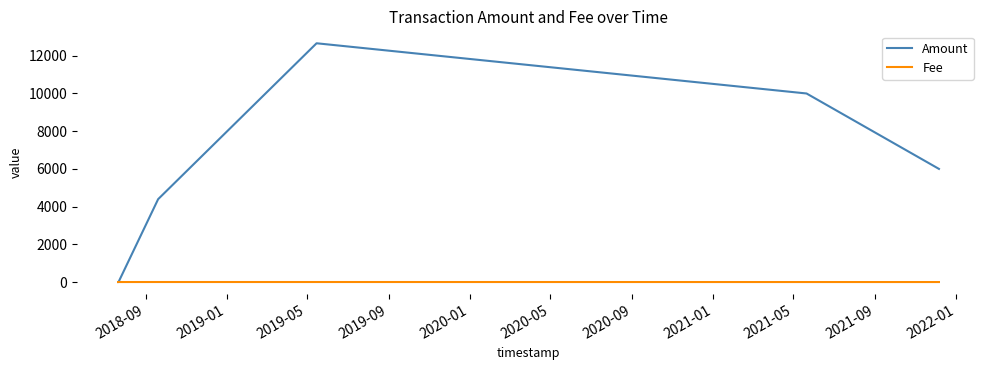

Which series has the largest total across all categories?

Amount